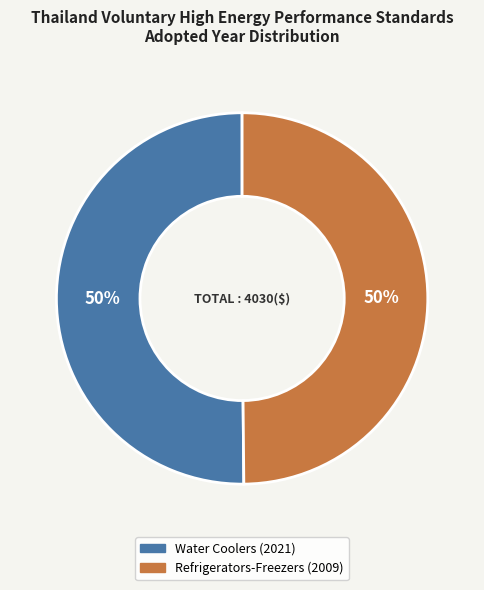

To the nearest percent, what portion does Refrigerators-Freezers (2009) represent?

50%